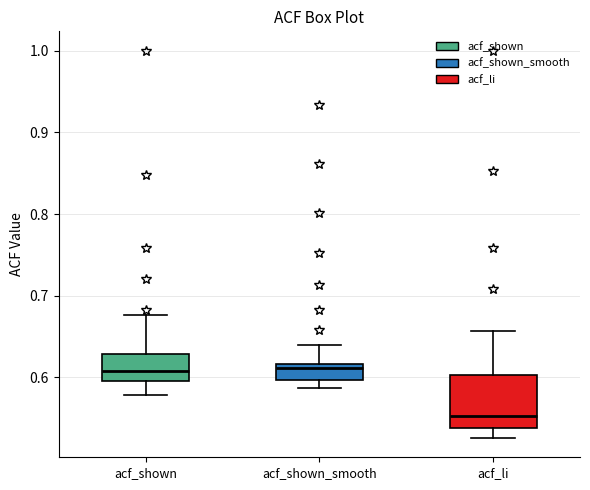

Where is the lower edge of the box for acf_shown_smooth on the y-axis? The values are not printed on the chart, so give them approximately, as read against the axis.

0.60